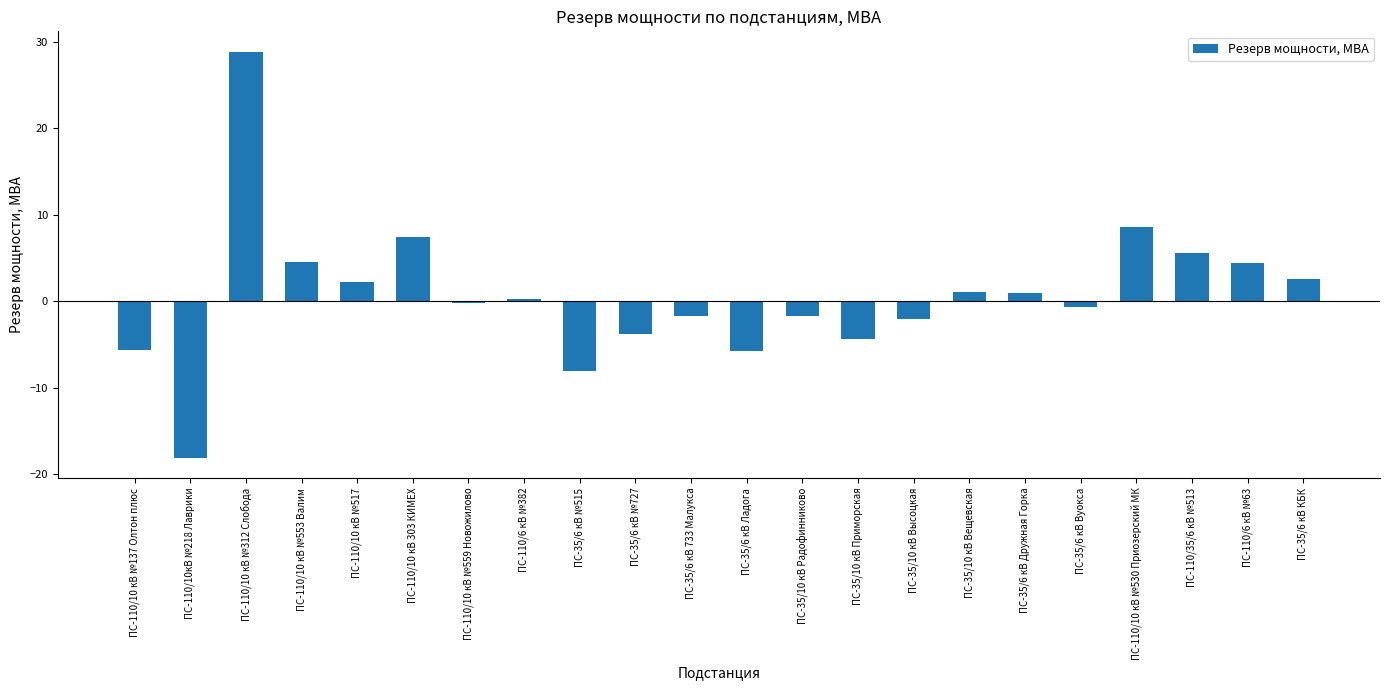

What position from the left is ПС-35/6 кВ Вуокса?

18